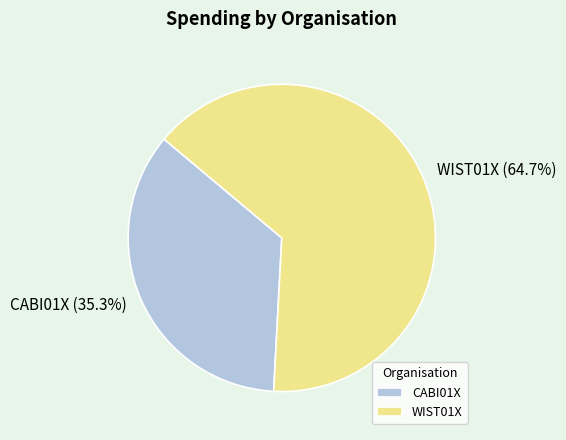

To the nearest percent, what portion does CABI01X represent?

35%